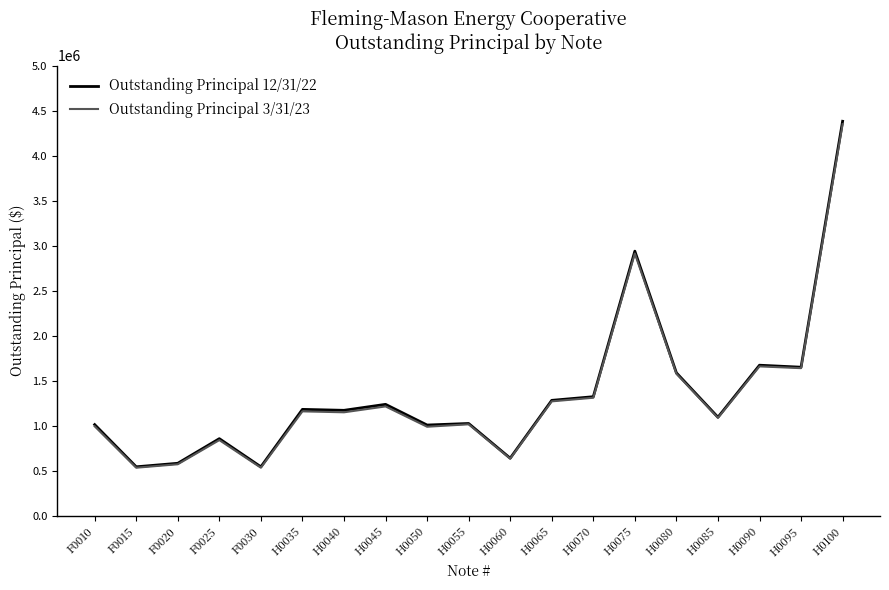

At which category is the sum across all series the highest?

H0100